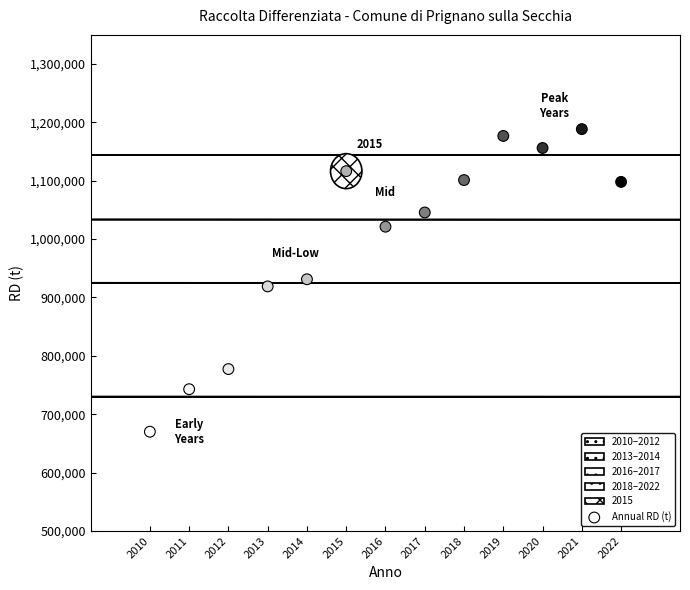

What is the range of X values (max minus min)?

12